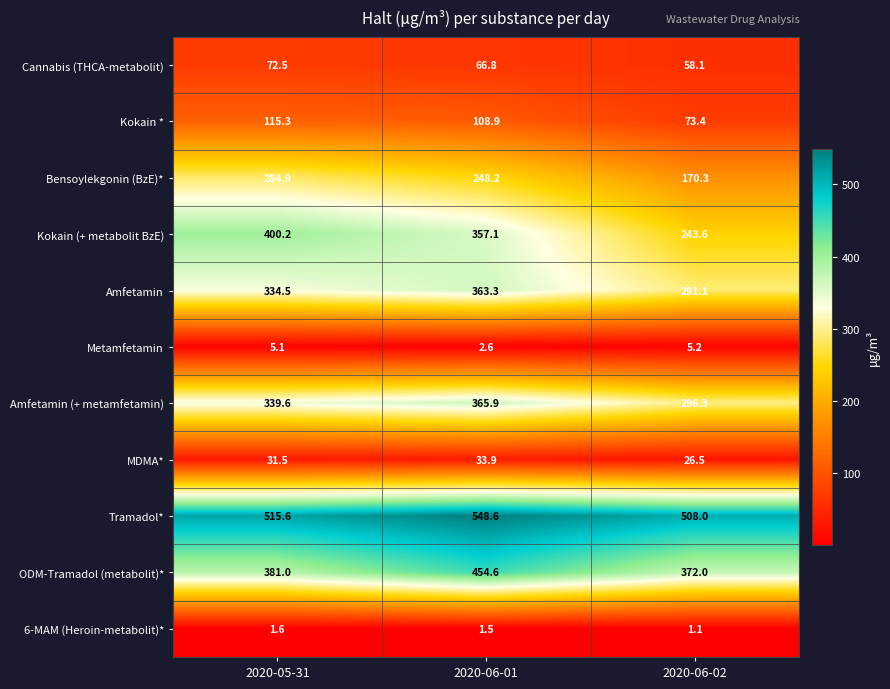

How many distinct data groups are displayed?

11